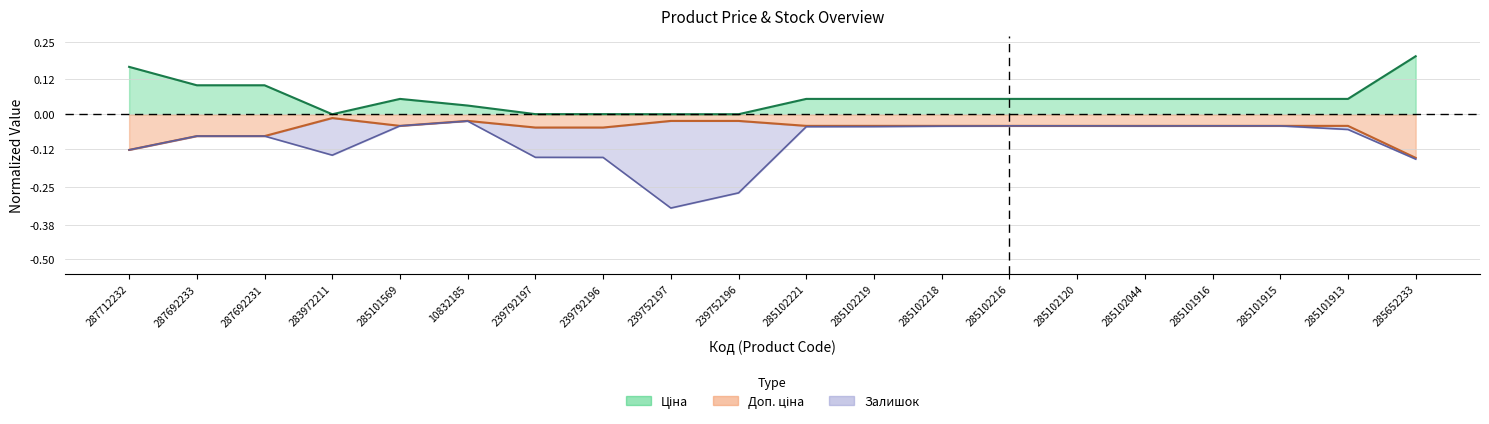

At which category does Доп. ціна reach its first local valley?

285101569